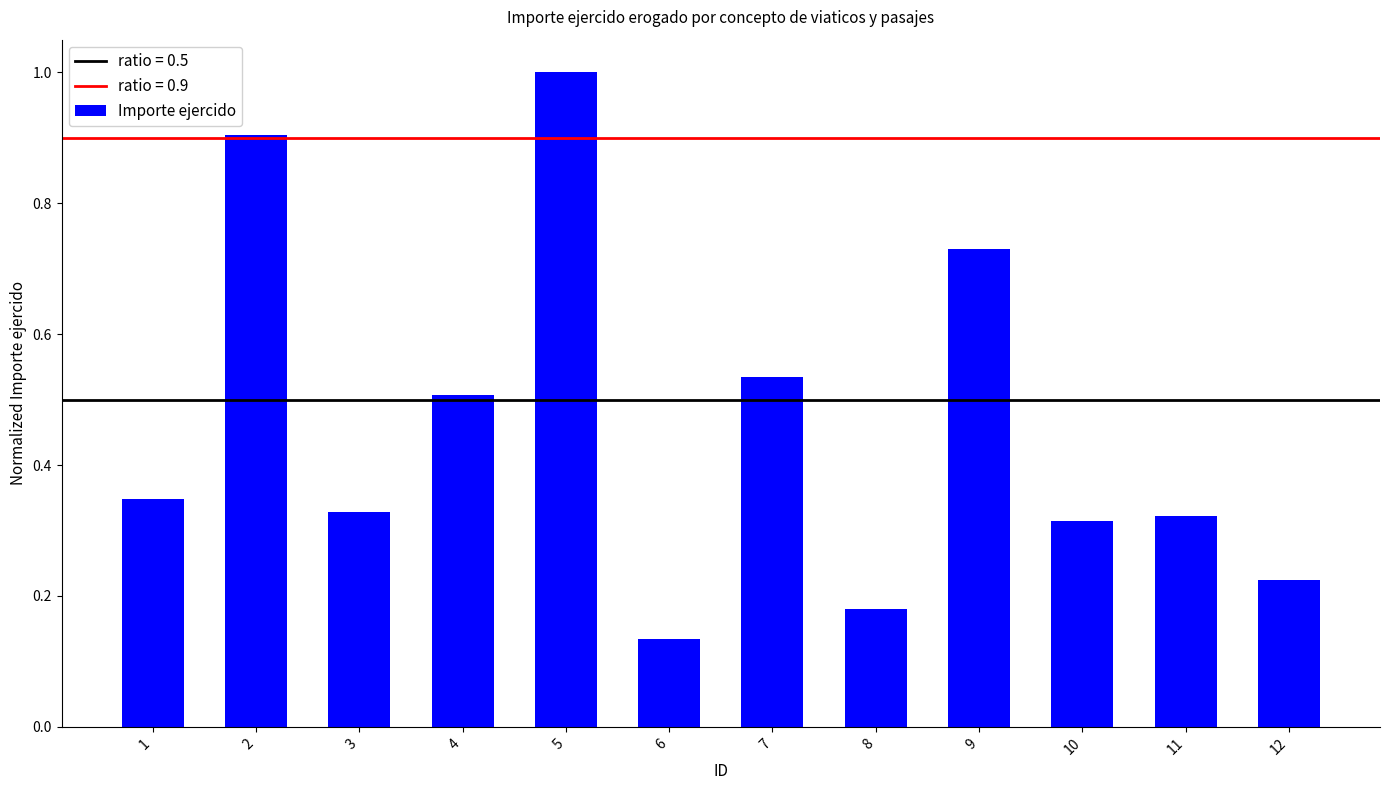

Count the values in the range 0 to 1.

12